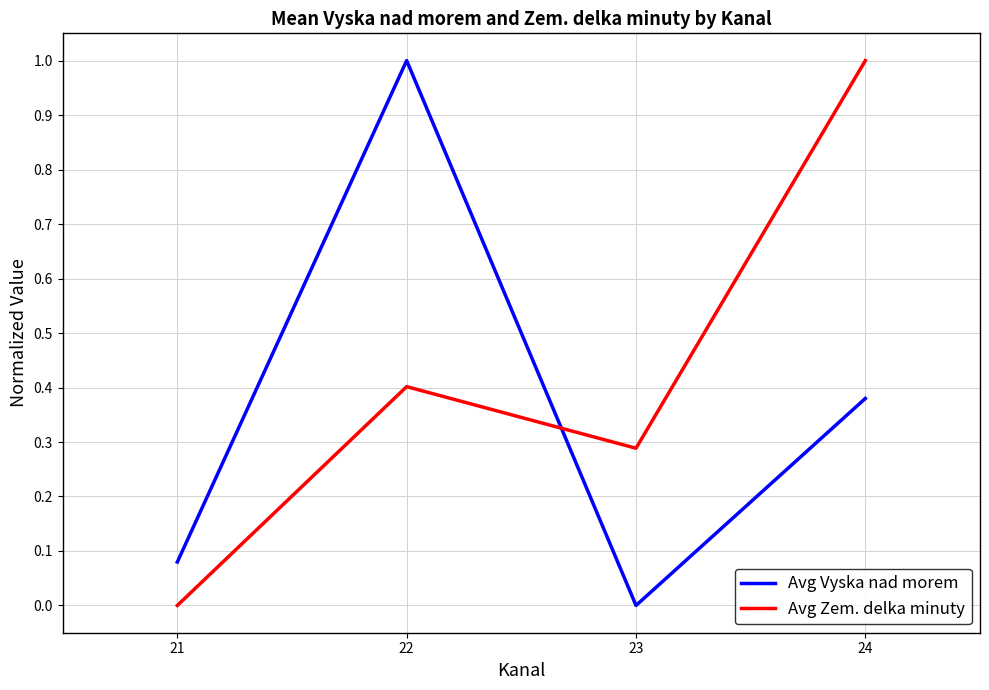

How many interior local peaks does the Avg Zem. delka minuty series have?

1